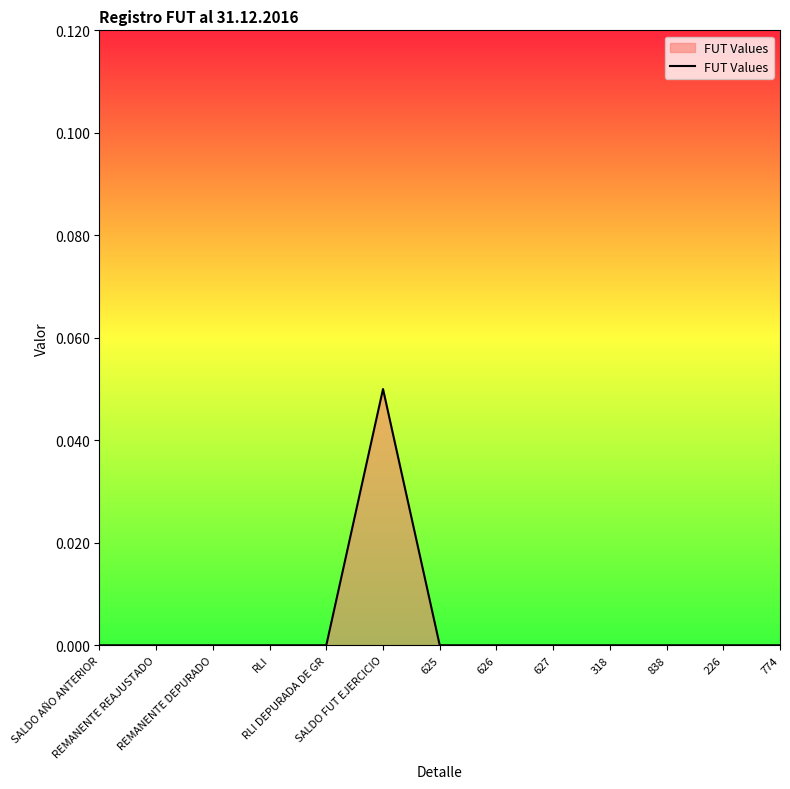

What position from the left is RLI?

4